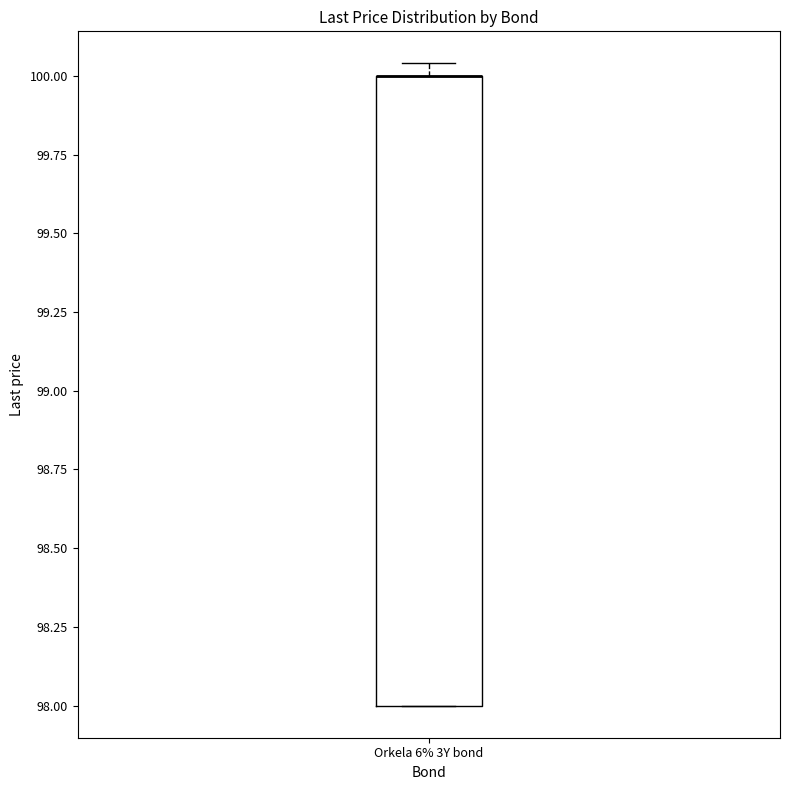

Where is the lower edge of the box for Orkela 6% 3Y bond on the y-axis? The values are not printed on the chart, so give them approximately, as read against the axis.

98.00